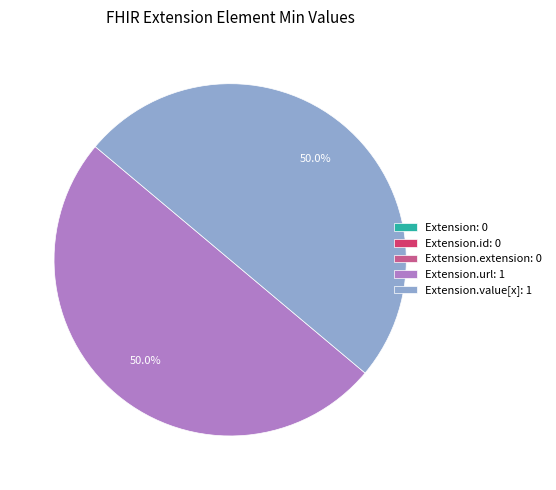

How much of the chart is everything except Extension.url: 1?

50.0%